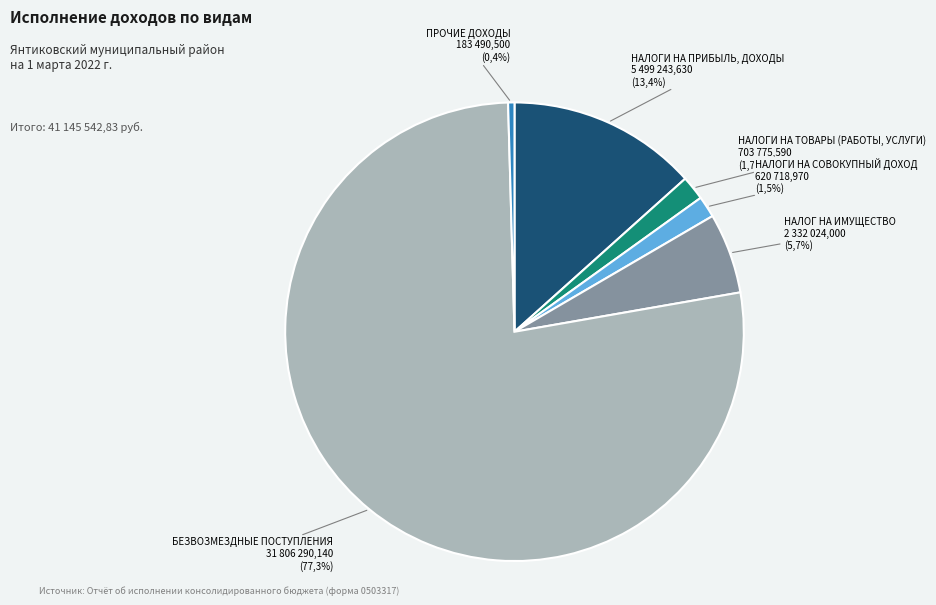

What is the majority slice?

БЕЗВОЗМЕЗДНЫЕ ПОСТУПЛЕНИЯ